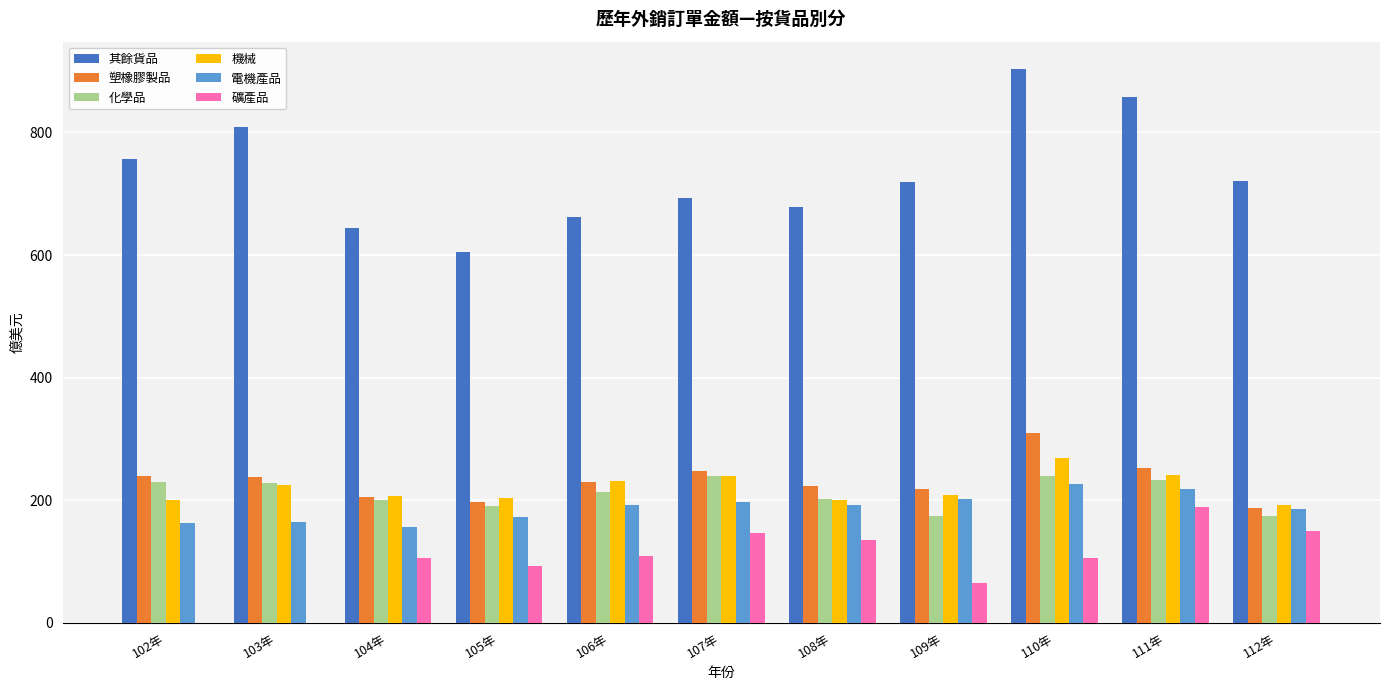

What is the maximum value for 礦產品?

189.5